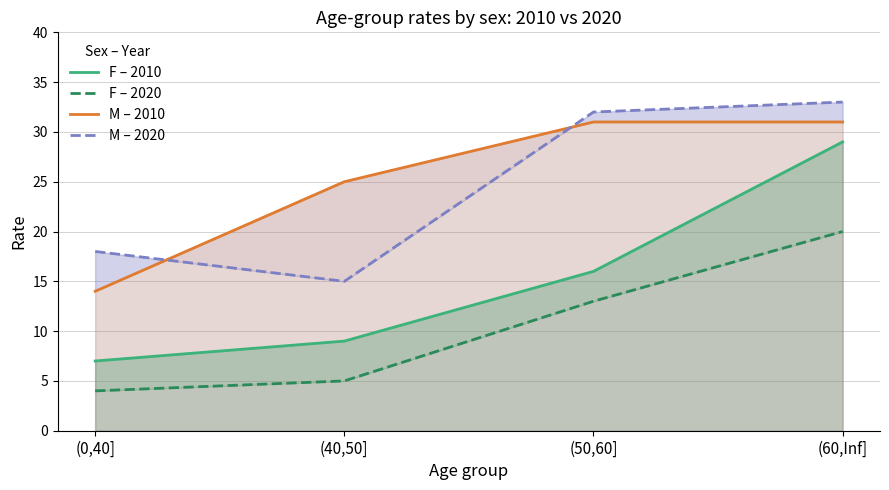

True or false: F – 2020 and M – 2020 cross at least once.

False